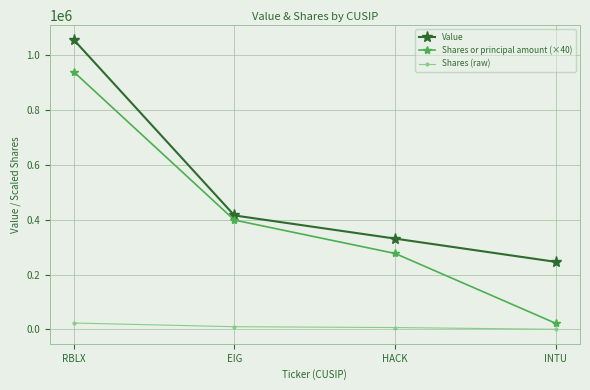

Does the chart display data point markers on the line(s)?

Yes